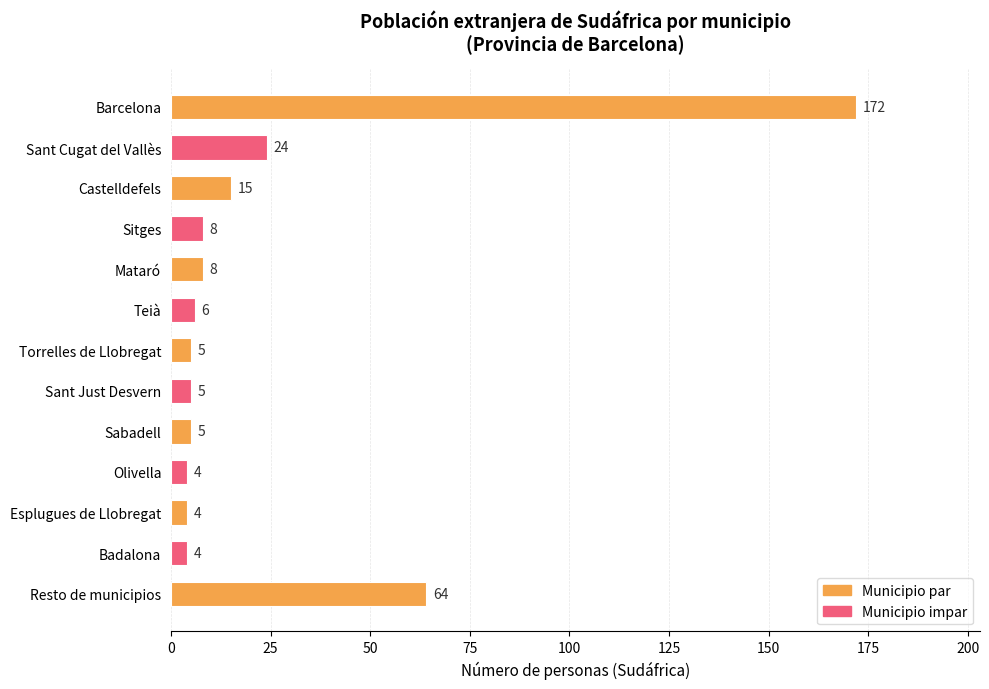

What is the average value?

25